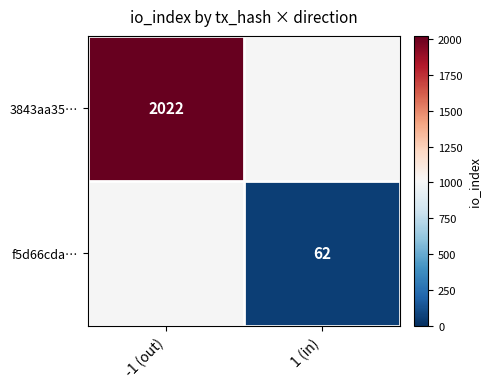

Which has a higher value, -1 (out) or 1 (in)?

-1 (out)